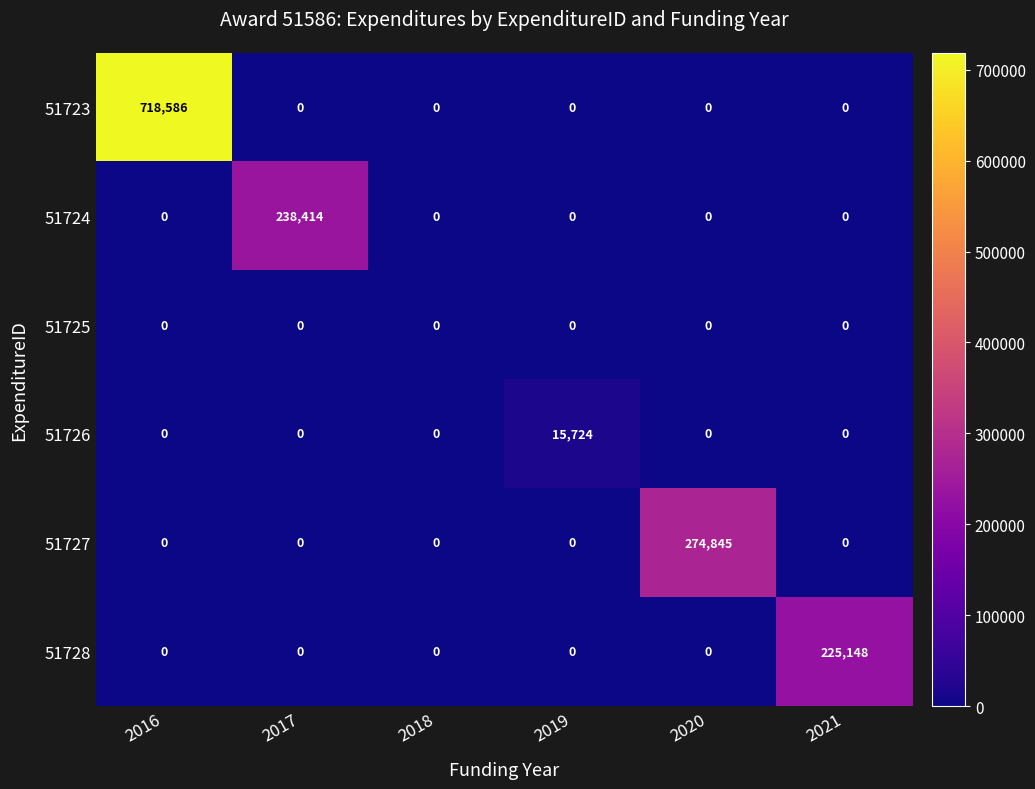

Which series has the widest spread of values?

51723